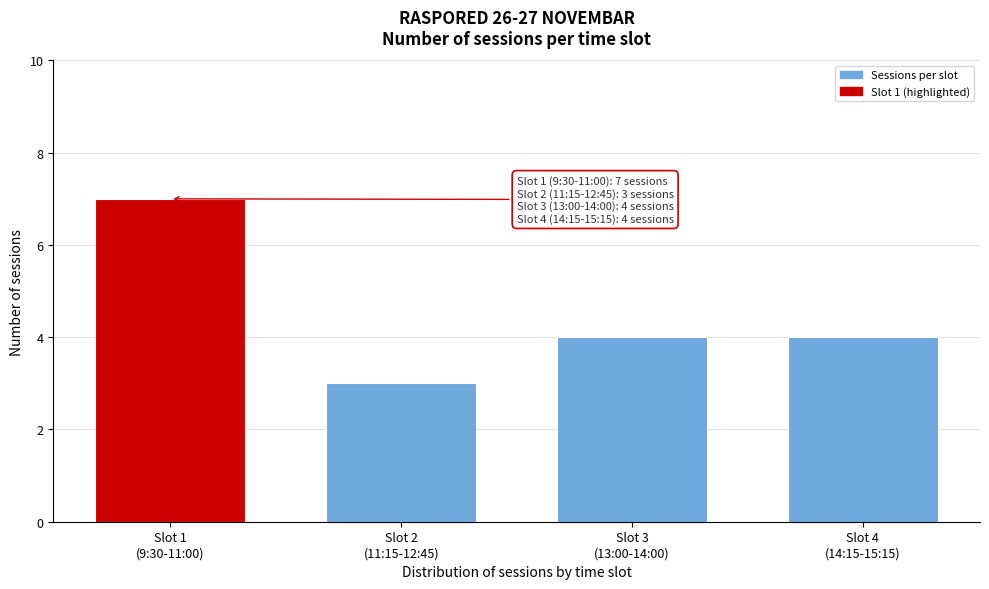

Reading left to right, what are all the values shown in this chart?

7	3	4	4